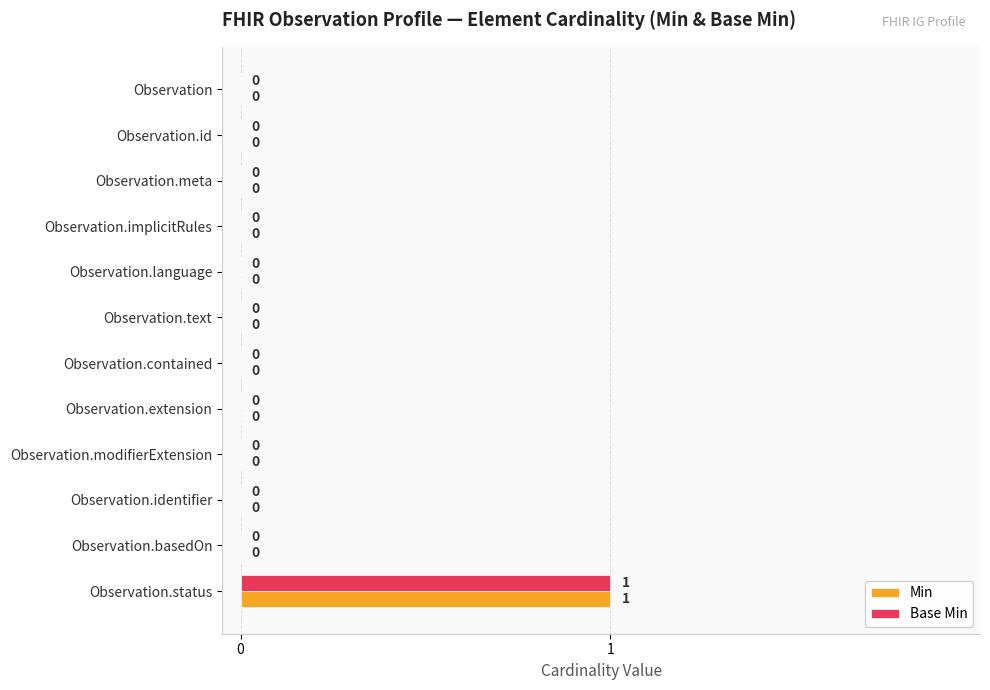

True or false: Base Min has a value of 0 at Observation.extension.

True